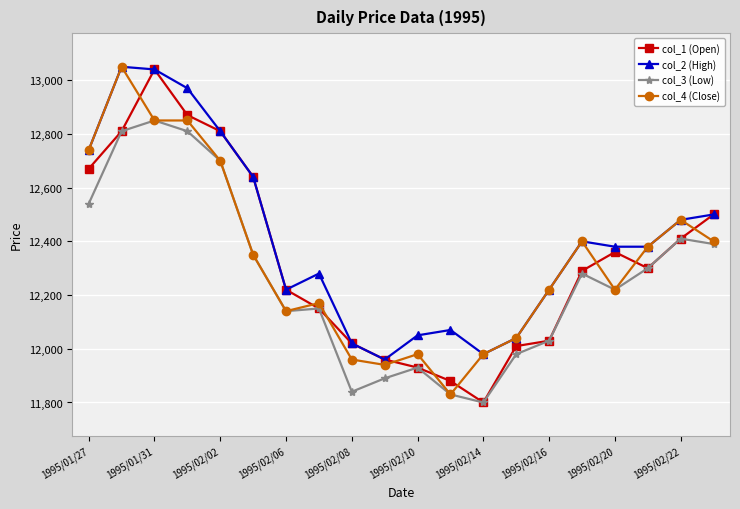

True or false: col_4 (Close) has more than 1 interior local peaks.

True